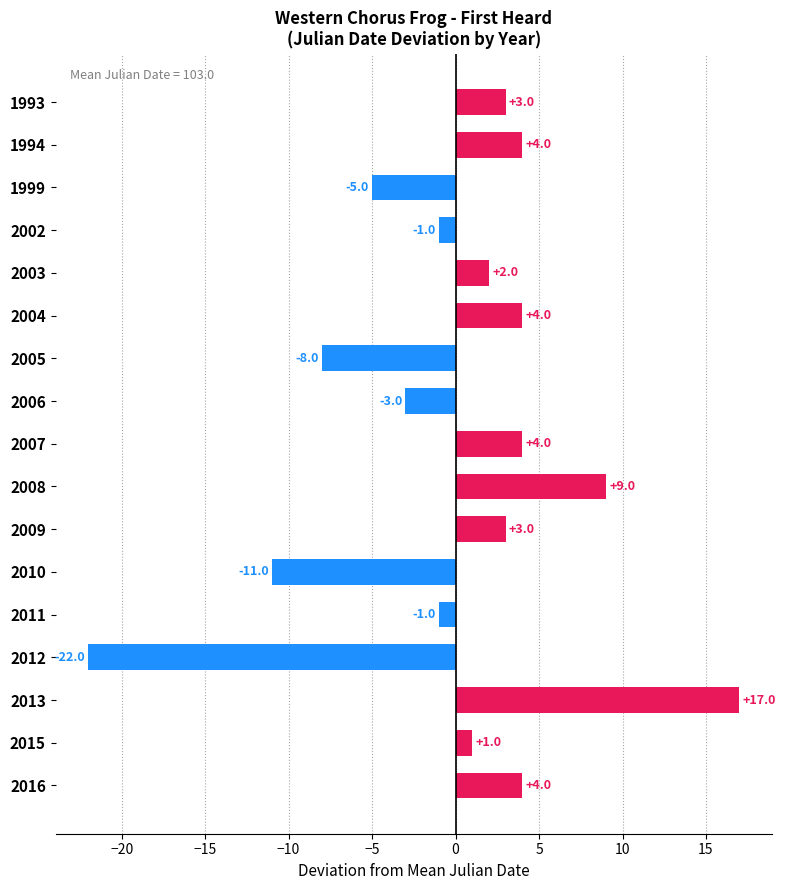

What value does the data have at 1994, to the nearest 5?

5